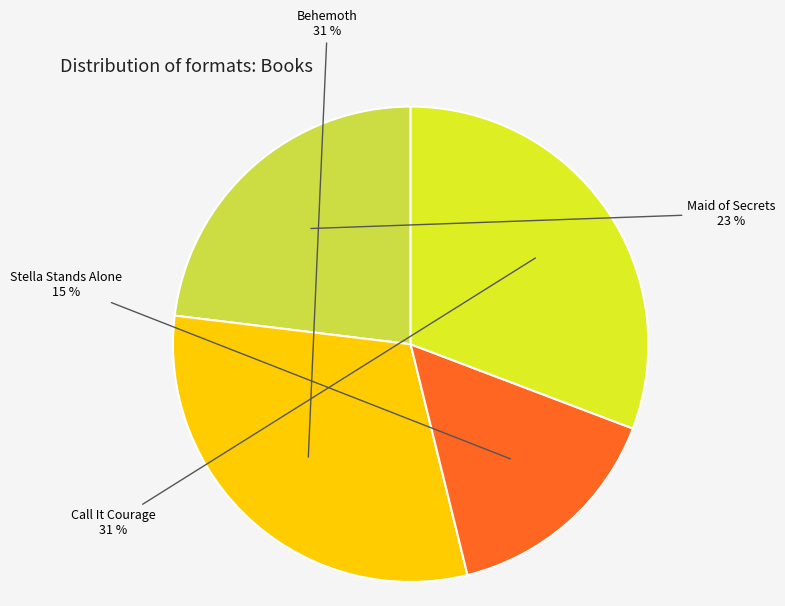

Is there a majority slice in this chart?

No